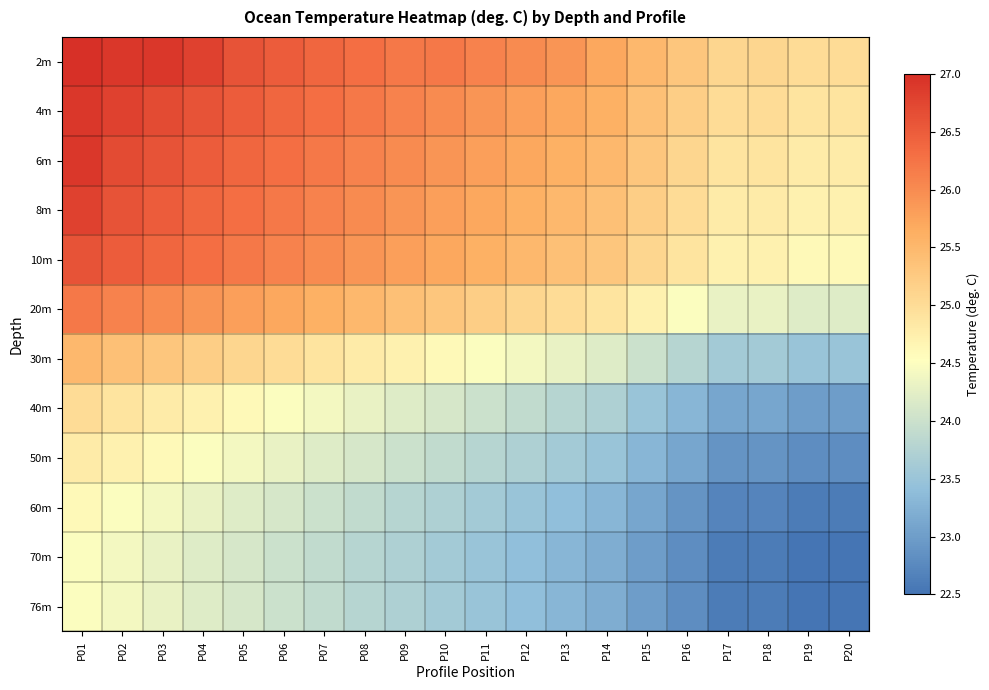

Reading left to right, extract all data points from this chart.

2m: P01=27.0	P02=26.9	P03=26.9	P04=26.8	P05=26.6	P06=26.5	P07=26.4	P08=26.3	P09=26.2	P10=26.2	P11=26.1	P12=26.0	P13=25.9	P14=25.7	P15=25.5	P16=25.3	P17=25.1	P18=25.1	P19=25.0	P20=25.0
4m: P01=26.9	P02=26.8	P03=26.7	P04=26.6	P05=26.5	P06=26.4	P07=26.3	P08=26.2	P09=26.1	P10=26.0	P11=25.9	P12=25.8	P13=25.7	P14=25.6	P15=25.4	P16=25.2	P17=25.0	P18=25.0	P19=24.9	P20=24.9
6m: P01=26.9	P02=26.7	P03=26.6	P04=26.5	P05=26.4	P06=26.3	P07=26.2	P08=26.1	P09=26.0	P10=25.9	P11=25.8	P12=25.7	P13=25.6	P14=25.5	P15=25.3	P16=25.1	P17=24.9	P18=24.9	P19=24.8	P20=24.8
8m: P01=26.8	P02=26.6	P03=26.5	P04=26.4	P05=26.3	P06=26.2	P07=26.1	P08=26.0	P09=25.9	P10=25.8	P11=25.7	P12=25.6	P13=25.5	P14=25.4	P15=25.2	P16=25.0	P17=24.8	P18=24.8	P19=24.7	P20=24.7
10m: P01=26.6	P02=26.5	P03=26.4	P04=26.3	P05=26.2	P06=26.1	P07=26.0	P08=25.9	P09=25.8	P10=25.7	P11=25.6	P12=25.5	P13=25.4	P14=25.3	P15=25.1	P16=24.9	P17=24.7	P18=24.7	P19=24.6	P20=24.6
20m: P01=26.2	P02=26.1	P03=26.0	P04=25.9	P05=25.8	P06=25.7	P07=25.6	P08=25.5	P09=25.4	P10=25.3	P11=25.2	P12=25.1	P13=25.0	P14=24.9	P15=24.7	P16=24.5	P17=24.3	P18=24.3	P19=24.2	P20=24.2
30m: P01=25.5	P02=25.4	P03=25.3	P04=25.2	P05=25.1	P06=25.0	P07=24.9	P08=24.8	P09=24.7	P10=24.6	P11=24.5	P12=24.4	P13=24.3	P14=24.2	P15=24.0	P16=23.8	P17=23.6	P18=23.6	P19=23.5	P20=23.5
40m: P01=25.0	P02=24.9	P03=24.8	P04=24.7	P05=24.6	P06=24.5	P07=24.4	P08=24.3	P09=24.2	P10=24.1	P11=24.0	P12=23.9	P13=23.8	P14=23.7	P15=23.5	P16=23.3	P17=23.1	P18=23.1	P19=23.0	P20=23.0
50m: P01=24.8	P02=24.7	P03=24.6	P04=24.5	P05=24.4	P06=24.3	P07=24.2	P08=24.1	P09=24.0	P10=23.9	P11=23.8	P12=23.7	P13=23.6	P14=23.5	P15=23.3	P16=23.1	P17=22.9	P18=22.9	P19=22.8	P20=22.8
60m: P01=24.6	P02=24.5	P03=24.4	P04=24.3	P05=24.2	P06=24.1	P07=24.0	P08=23.9	P09=23.8	P10=23.7	P11=23.6	P12=23.5	P13=23.4	P14=23.3	P15=23.1	P16=22.9	P17=22.7	P18=22.7	P19=22.6	P20=22.6
70m: P01=24.5	P02=24.4	P03=24.3	P04=24.2	P05=24.1	P06=24.0	P07=23.9	P08=23.8	P09=23.7	P10=23.6	P11=23.5	P12=23.4	P13=23.3	P14=23.2	P15=23.0	P16=22.8	P17=22.6	P18=22.6	P19=22.5	P20=22.5
76m: P01=24.5	P02=24.4	P03=24.3	P04=24.2	P05=24.1	P06=24.0	P07=23.9	P08=23.8	P09=23.7	P10=23.6	P11=23.5	P12=23.4	P13=23.3	P14=23.2	P15=23.0	P16=22.8	P17=22.6	P18=22.6	P19=22.5	P20=22.5